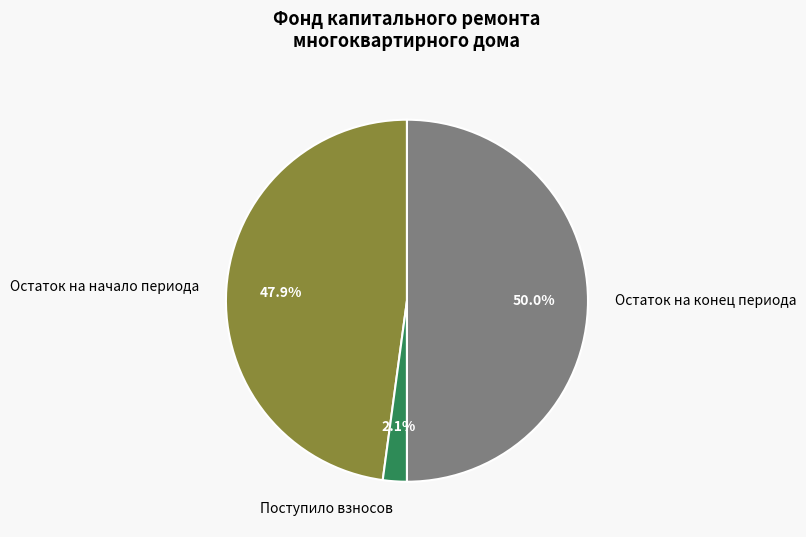

Between Поступило взносов and Остаток на конец периода, which is larger?

Остаток на конец периода